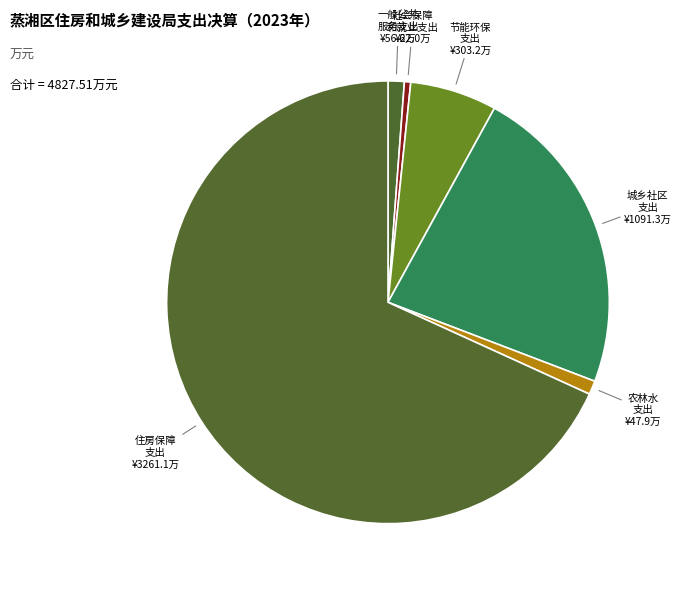

Is 住房保障 支出 the majority of the pie?

Yes